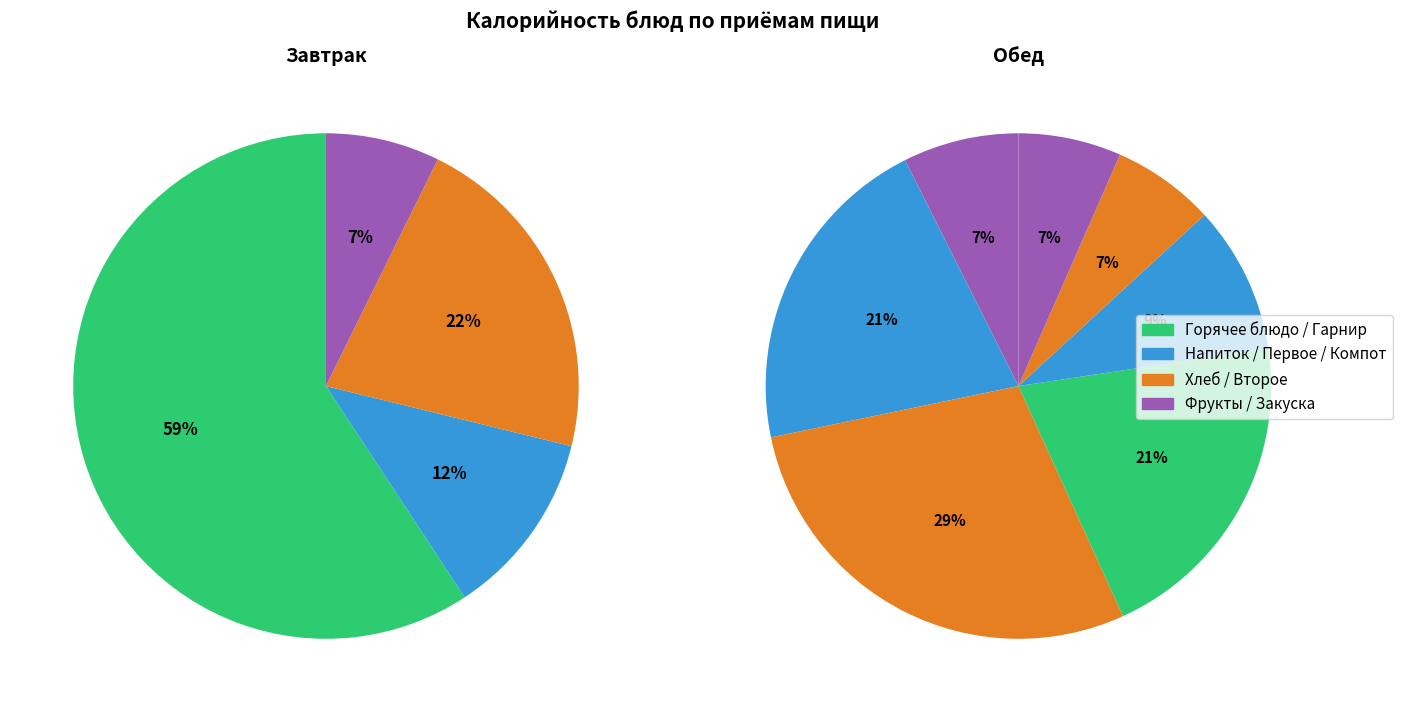

Count the number of slices in the pie.

11